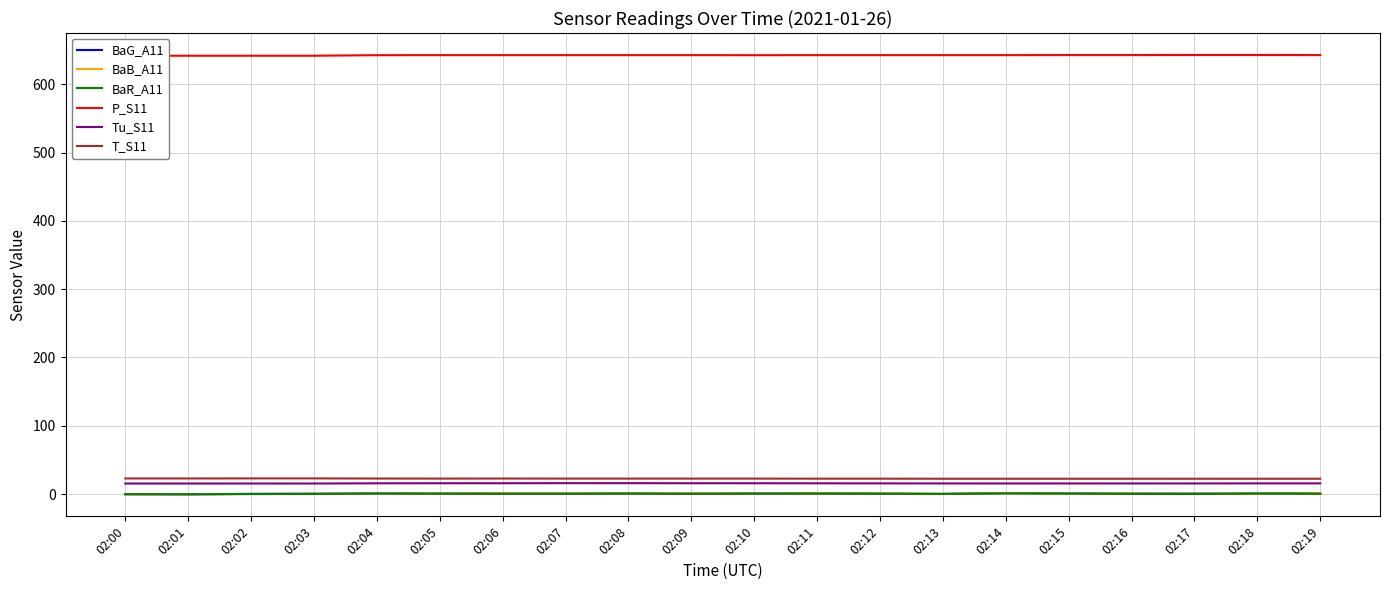

What is the minimum value shown in the chart?

-0.4